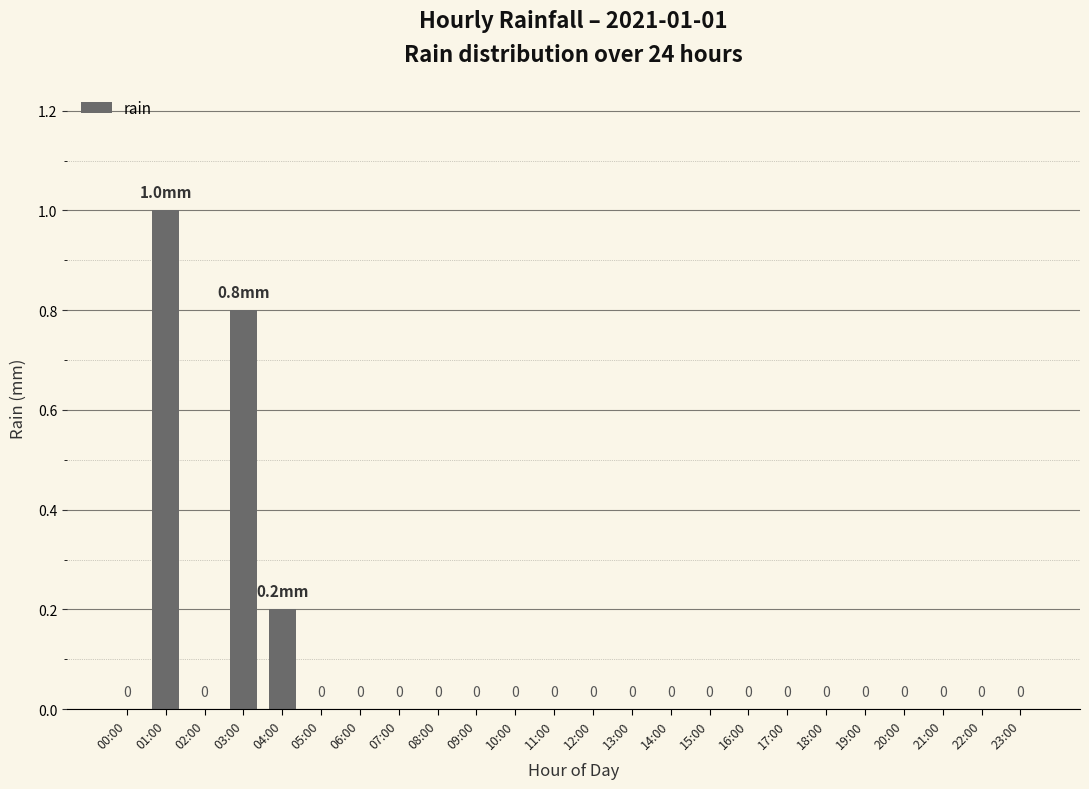

What is the sum of all values?

2.0